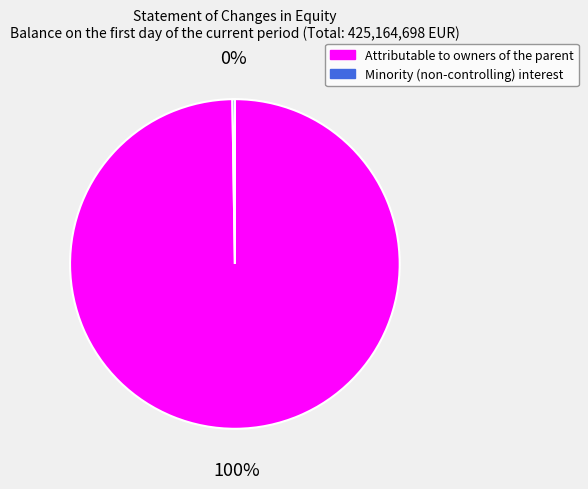

To the nearest percent, what is the average slice percentage?

50%